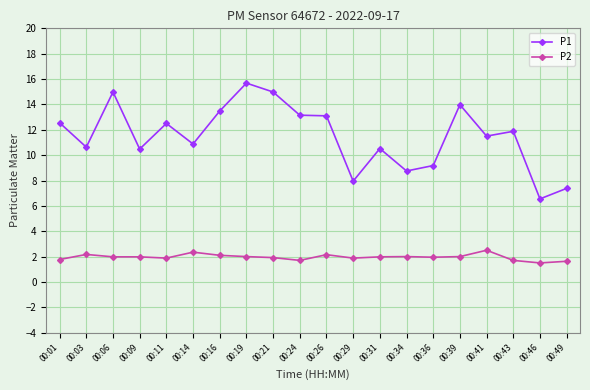

Which series has the largest range (max minus min)?

P1